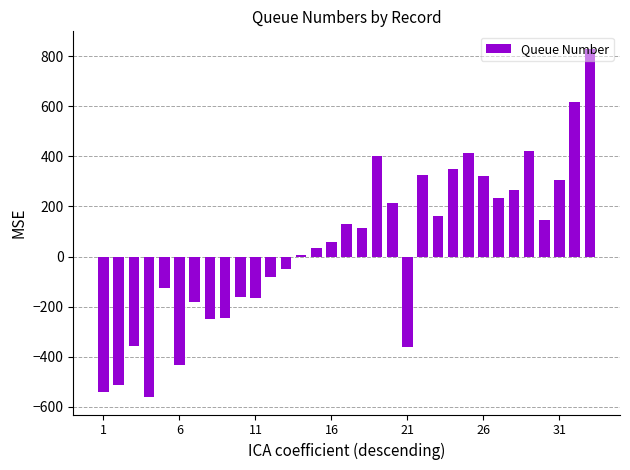

What is the smallest value displayed?

-560.7